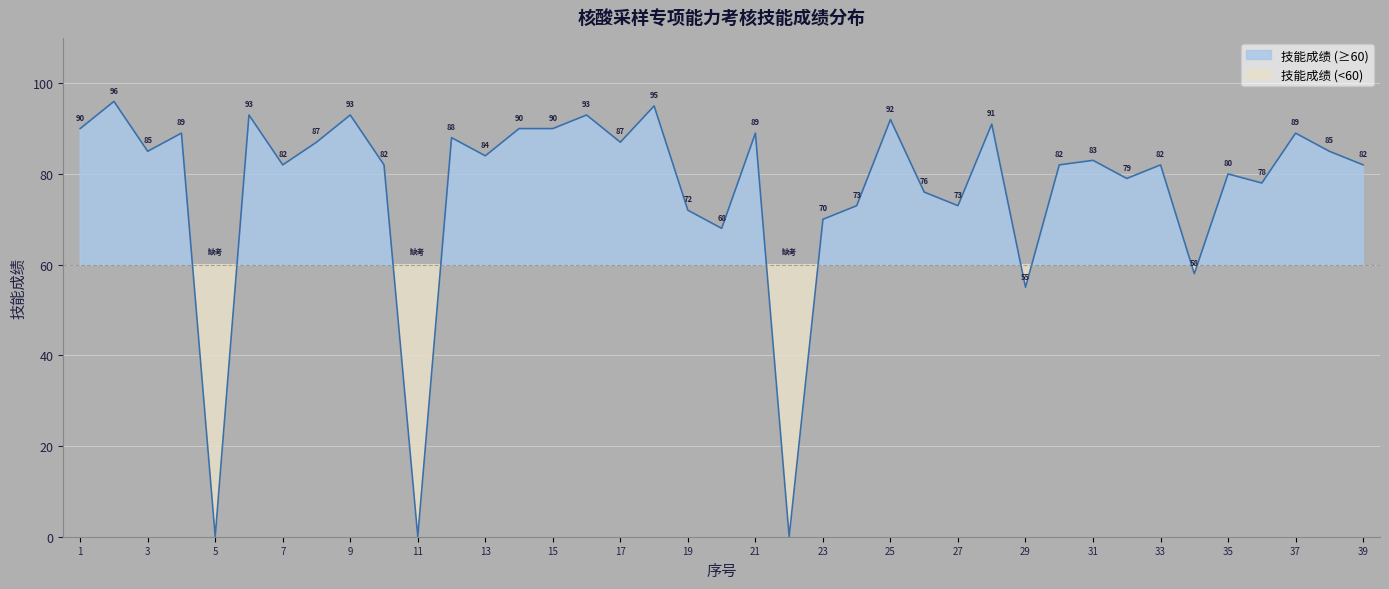

True or false: the data shows 115 at 17.

False